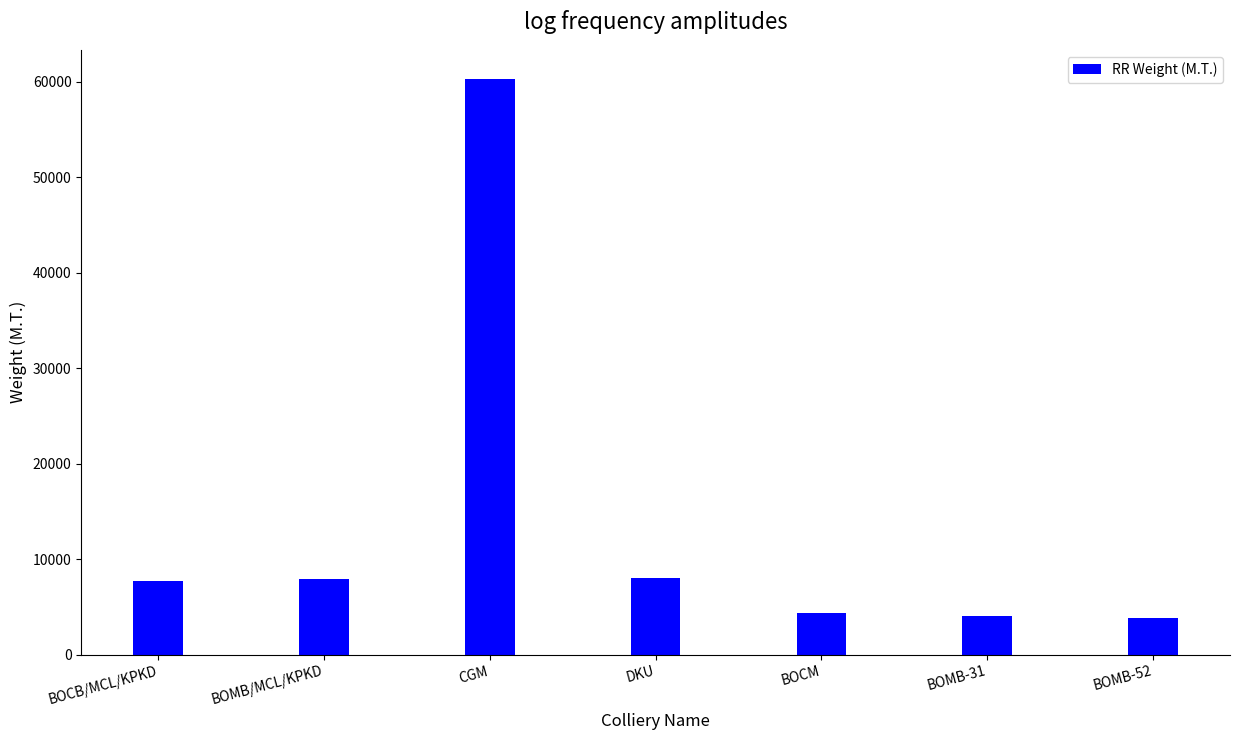

What is the label of the 1st bar from the right?

BOMB-52